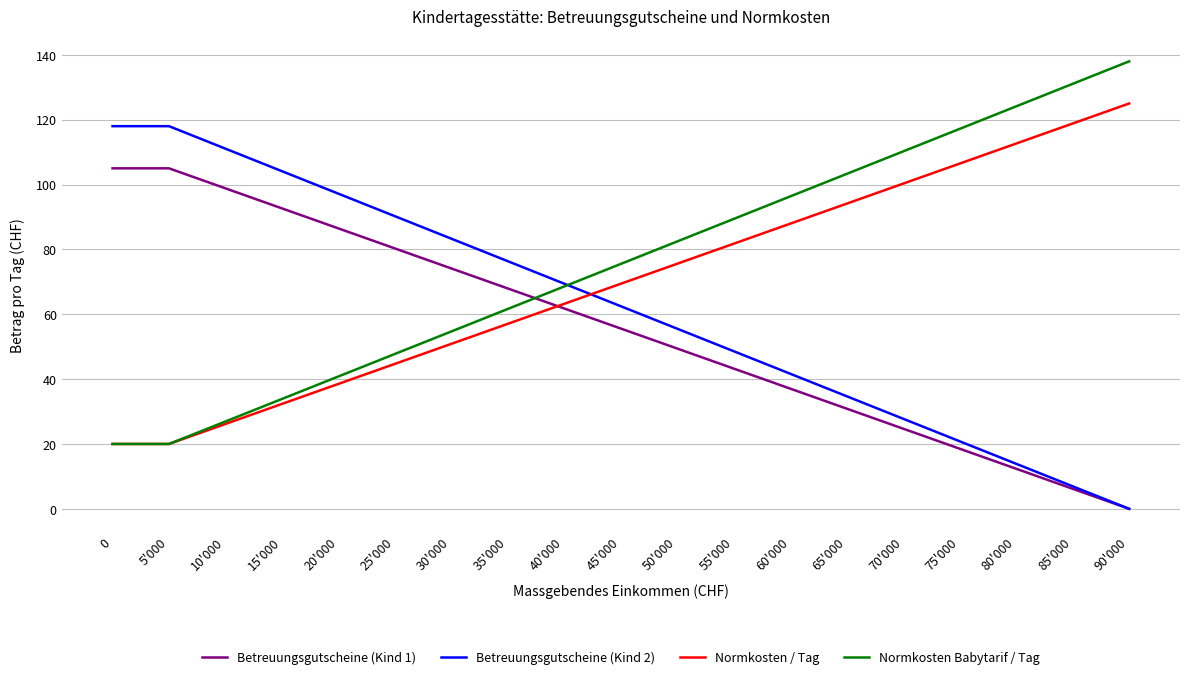

True or false: Betreuungsgutscheine (Kind 1) has a value of 66.6 at 60'000.

False